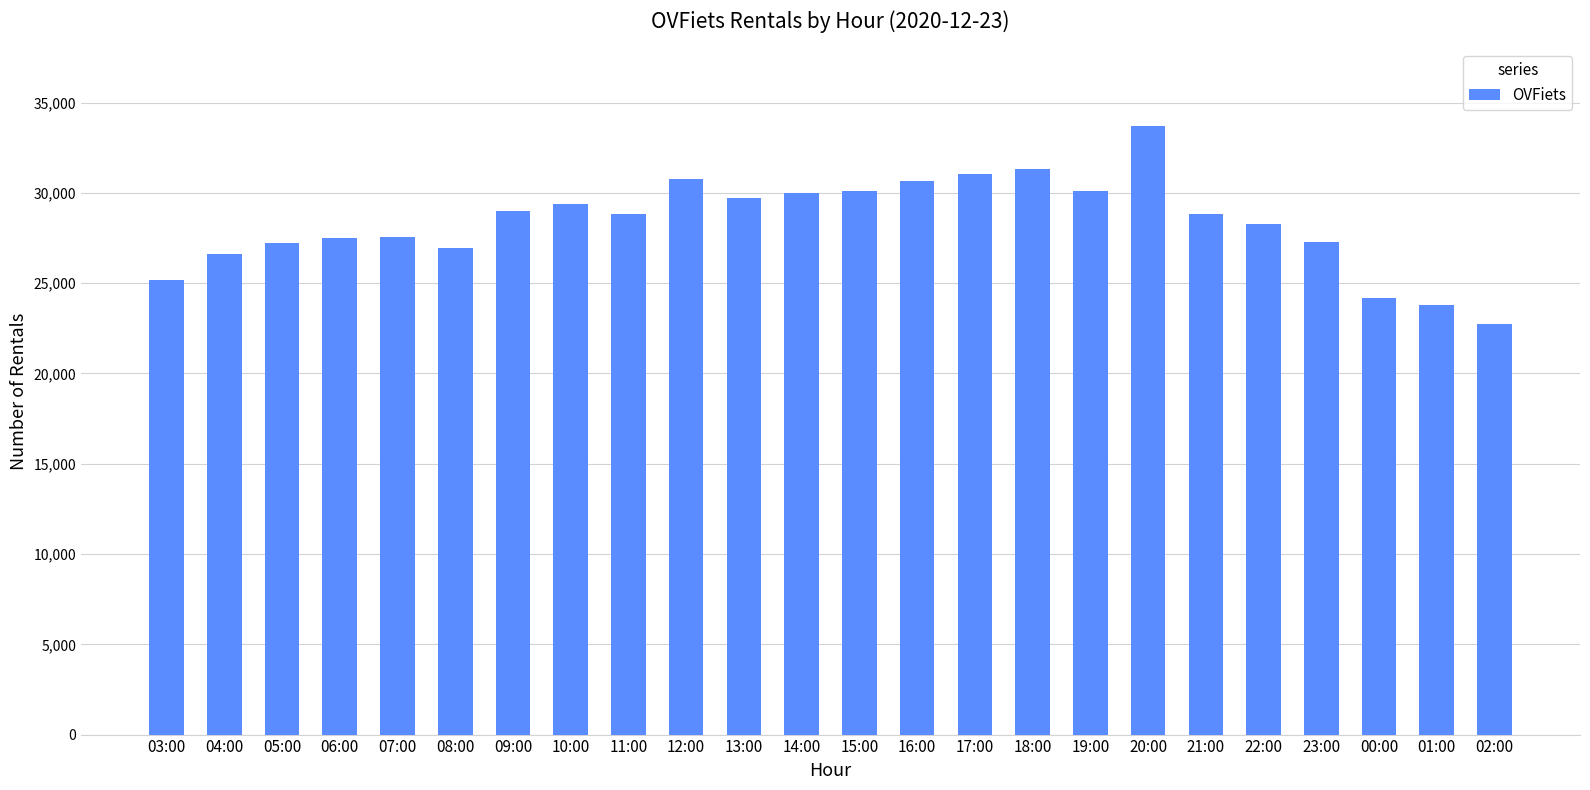

What value does the data have at 14:00, to the nearest 100?

30000